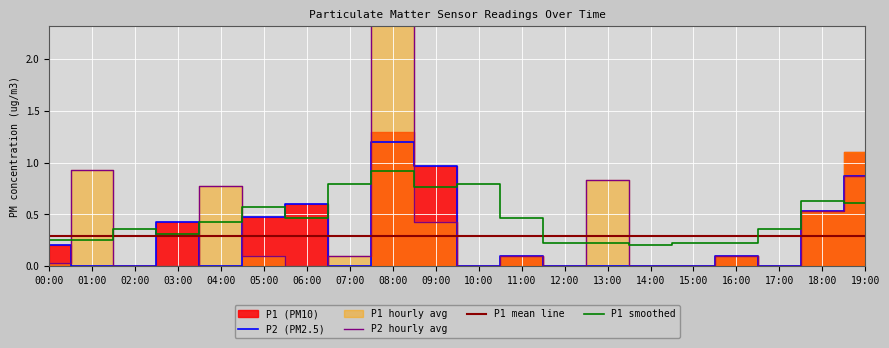

How many times do P2 (PM2.5) and P1 smoothed cross each other?

7